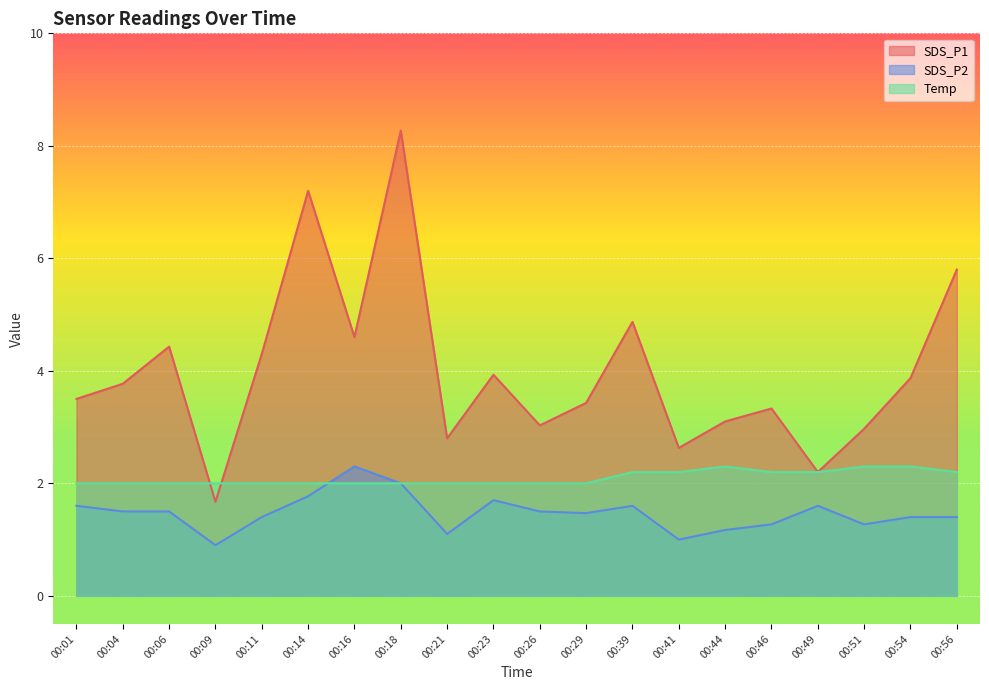

What are all the series names shown in the legend?

SDS_P1, SDS_P2, Temp